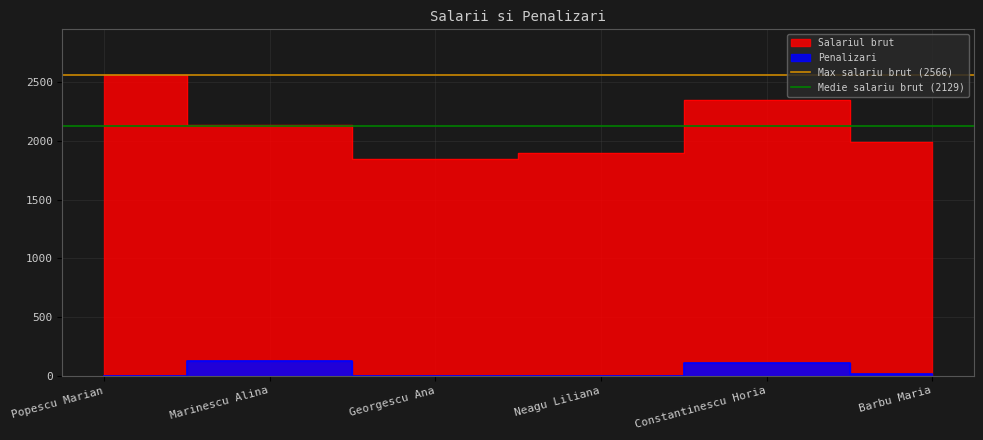

Which series has the largest total across all categories?

Max salariu brut (2566)